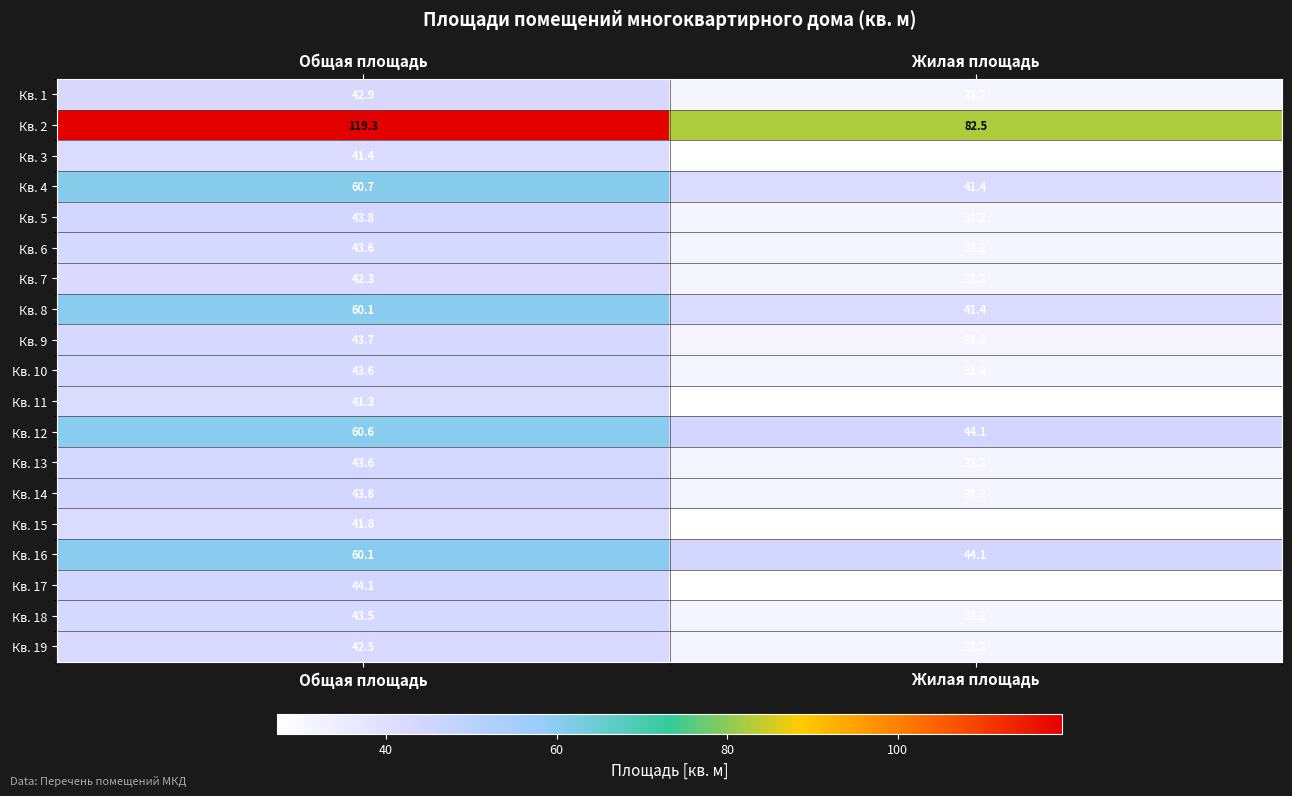

Count the number of data series in this chart.

19